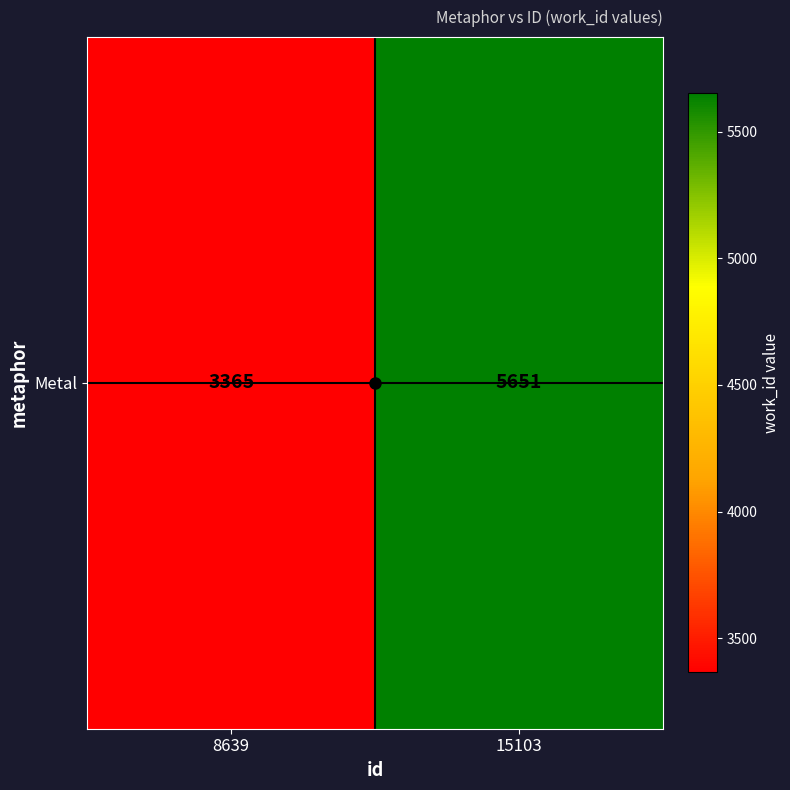

Rank the categories by value from lowest to highest.

8639, 15103